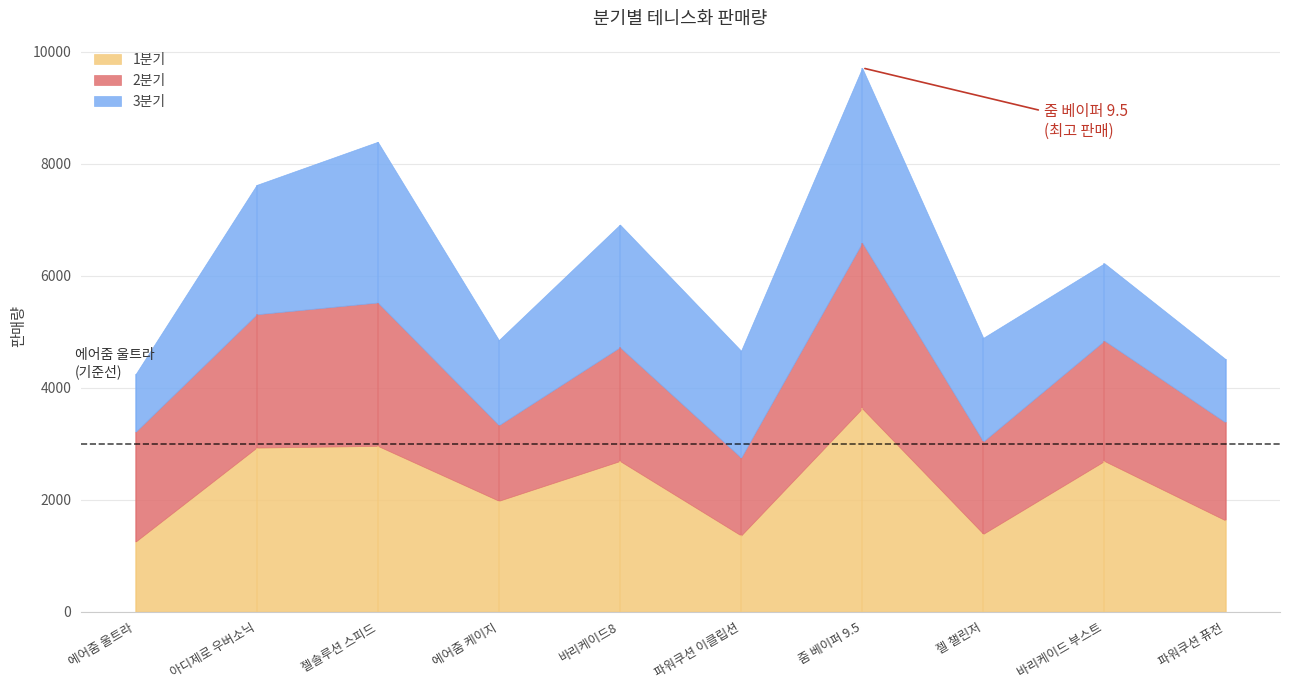

True or false: 3분기 and 2분기 cross at least once.

True